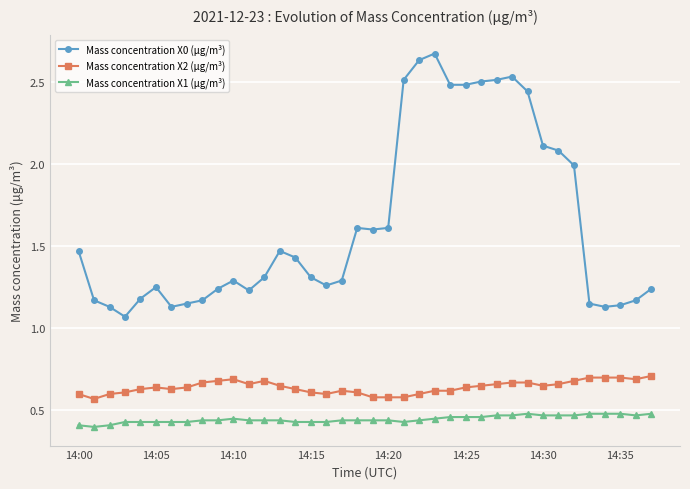

How many Mass concentration X2 (μg/m³) values are between 0 and 1?

38